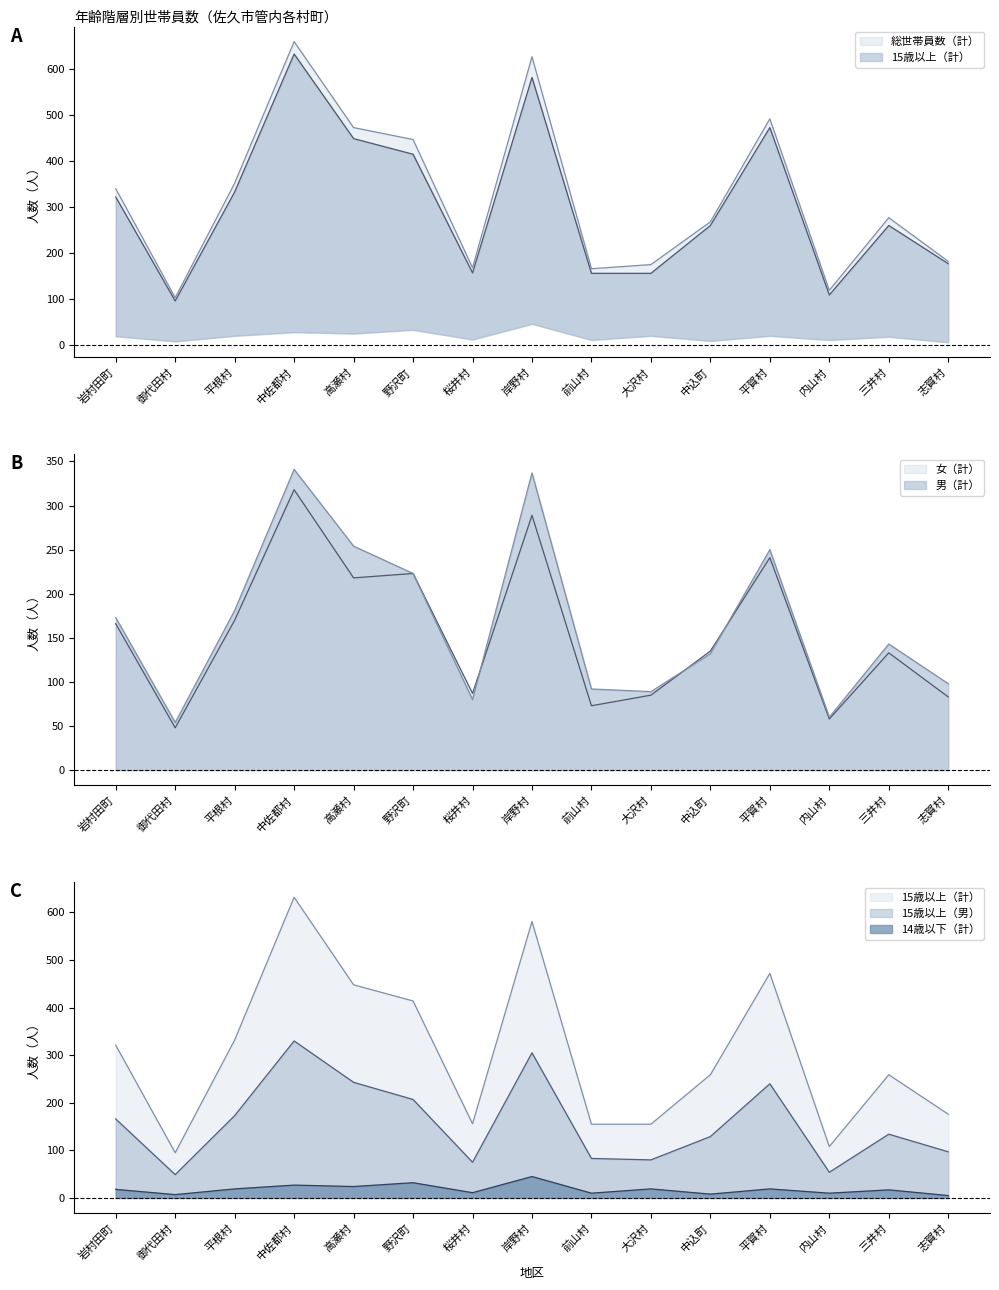

Count the number of categories in the chart.

15